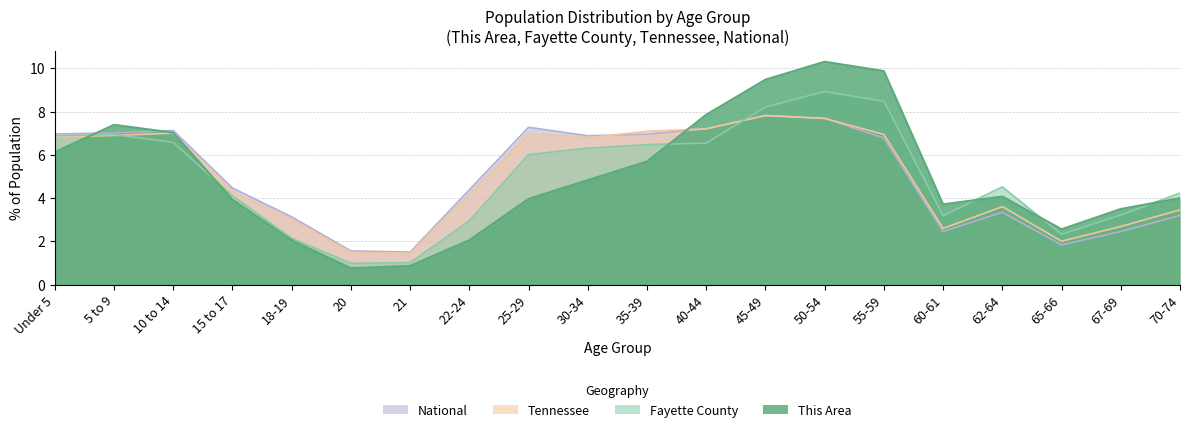

Is the value of National at 5 to 9 greater than the value of Tennessee at 30-34?

Yes